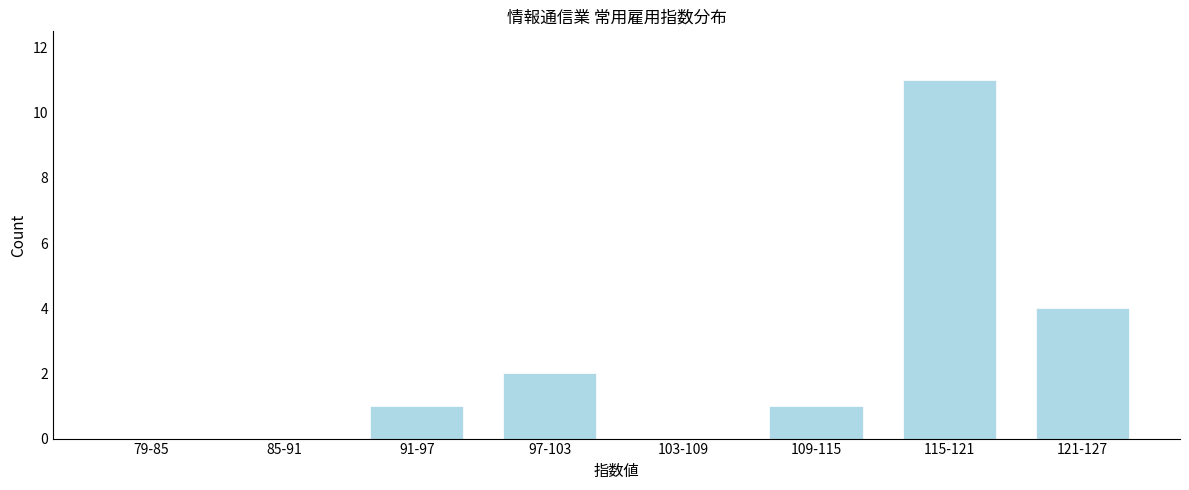

Reading left to right, list all the values displayed in this chart.

79-85=0	85-91=0	91-97=1	97-103=2	103-109=0	109-115=1	115-121=11	121-127=4